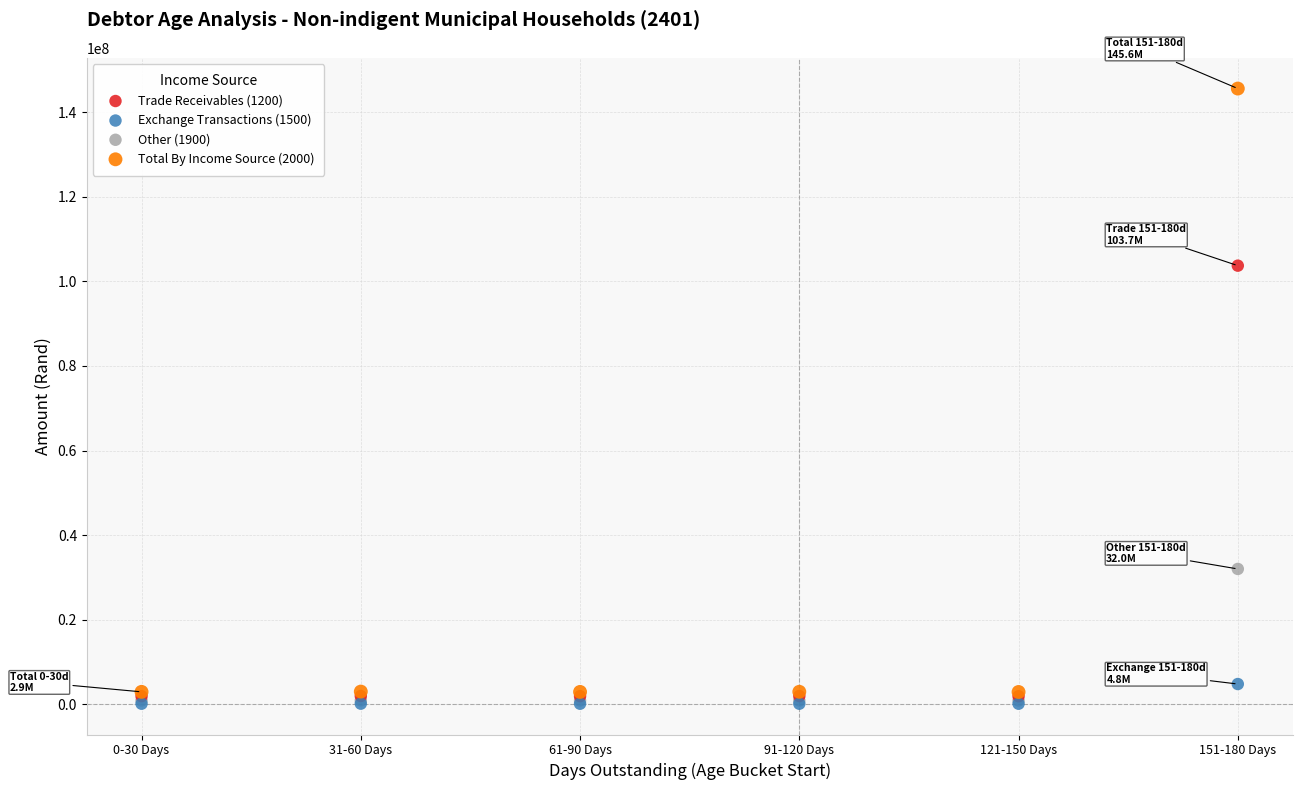

What are all the series names shown in the legend?

Trade Receivables (1200), Exchange Transactions (1500), Other (1900), Total By Income Source (2000)